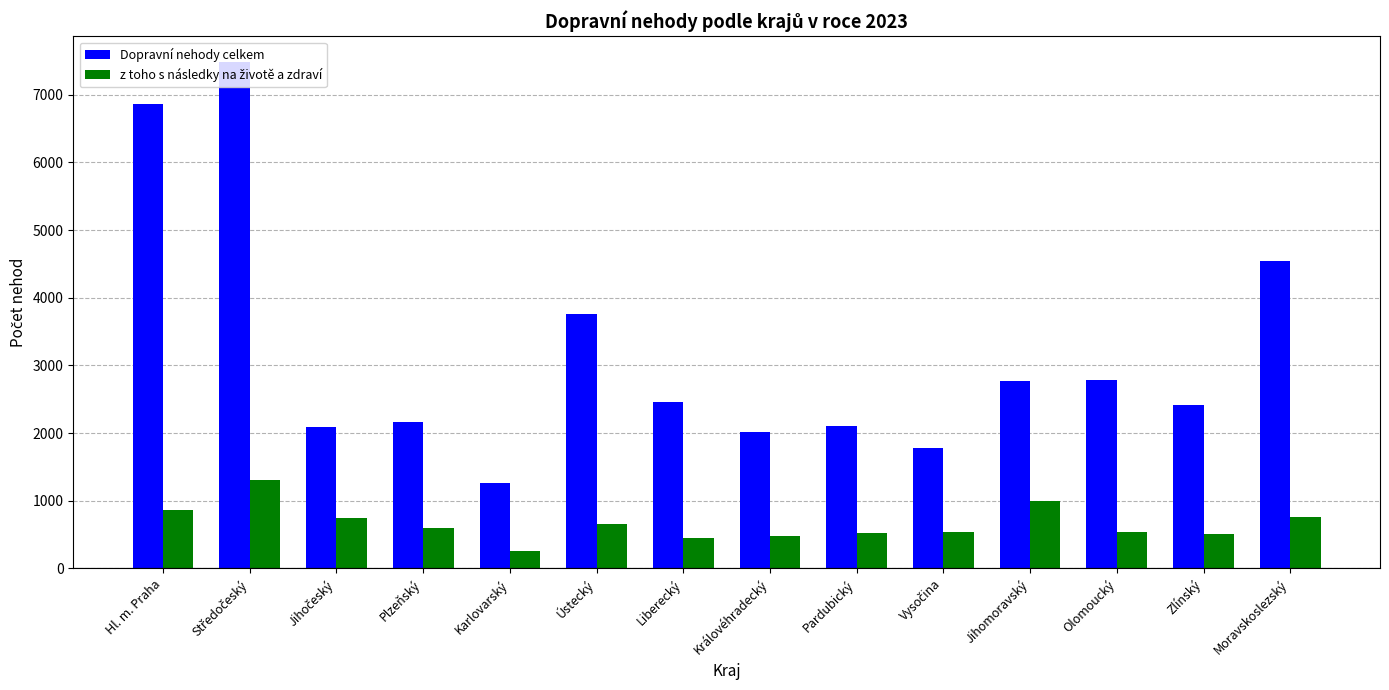

What position from the left is Olomoucký?

12